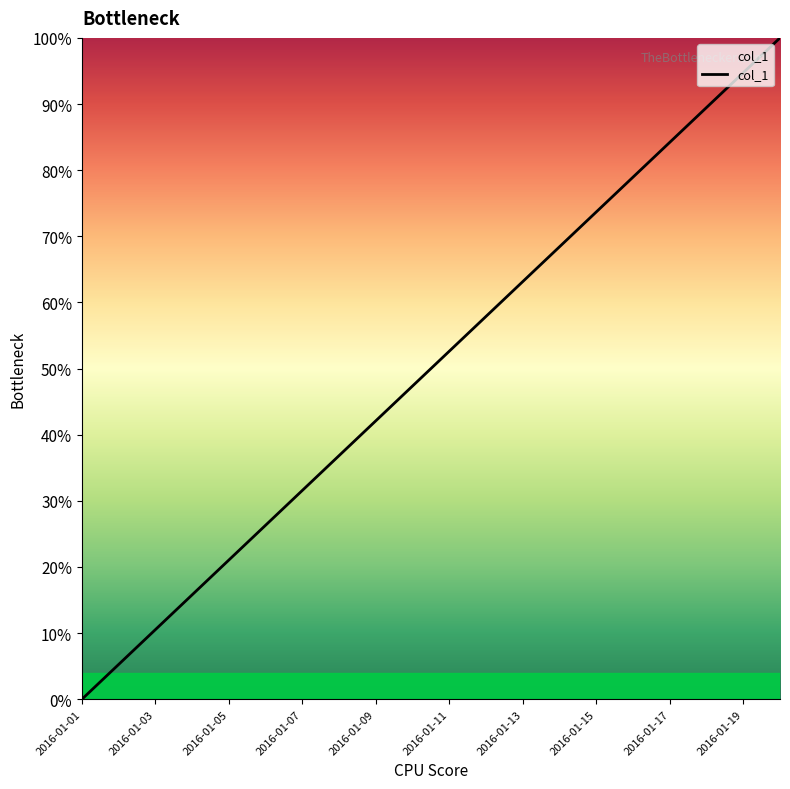

What is the difference between the maximum and minimum values?

100.0